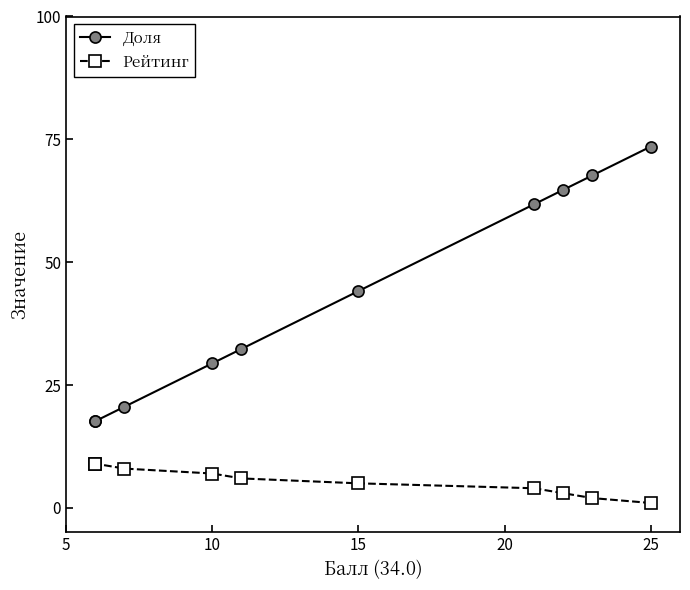

What are all the series names shown in the legend?

Доля, Рейтинг